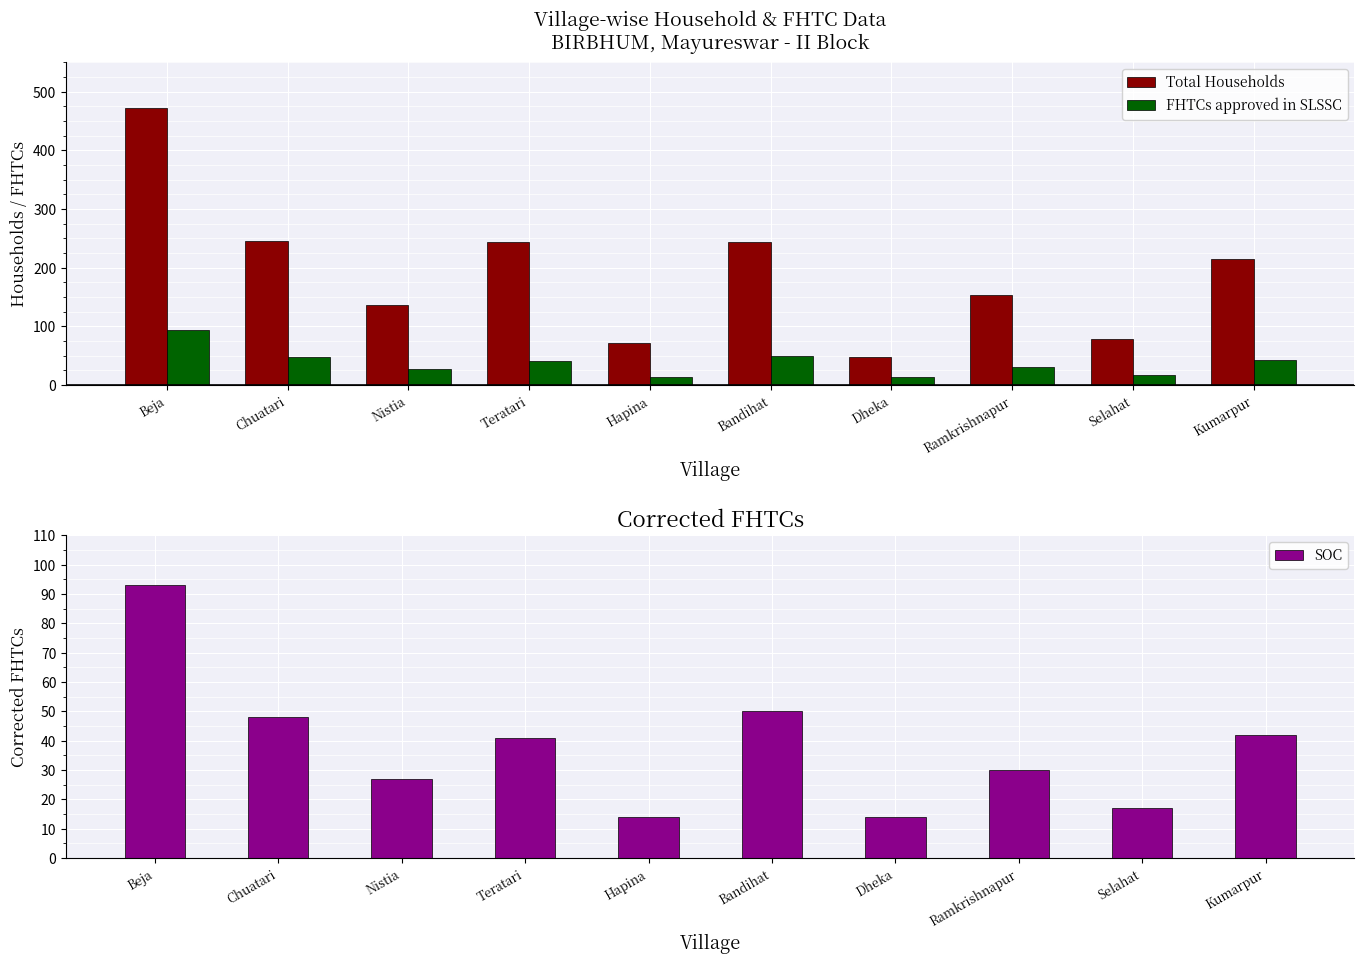

Reading right to left, what are all the values shown in this chart?

Total Households: 215	78	154	48	244	71	243	136	245	472
FHTCs approved in SLSSC: 42	17	30	14	50	14	41	27	48	93
SOC: 42	17	30	14	50	14	41	27	48	93